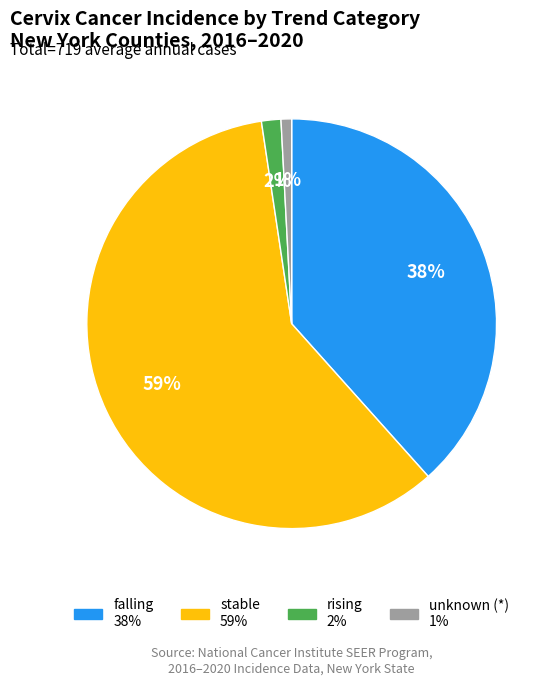

To the nearest percent, what is the difference between the largest and smallest slice percentages?

58%